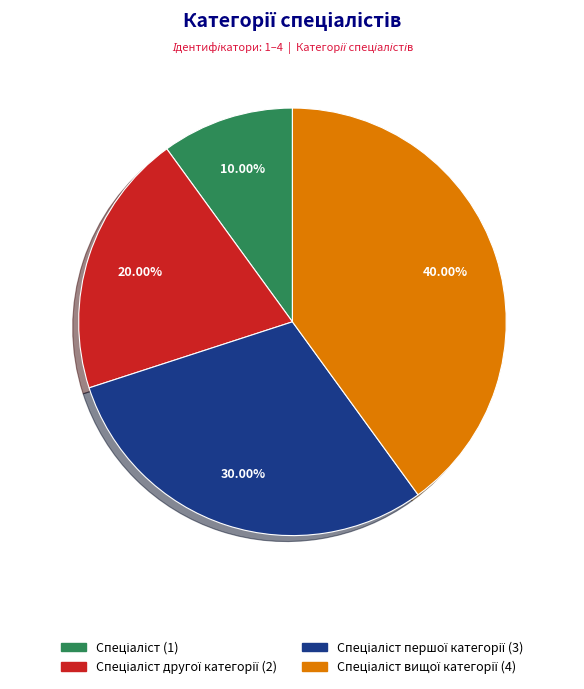

Is there a majority slice in this chart?

No